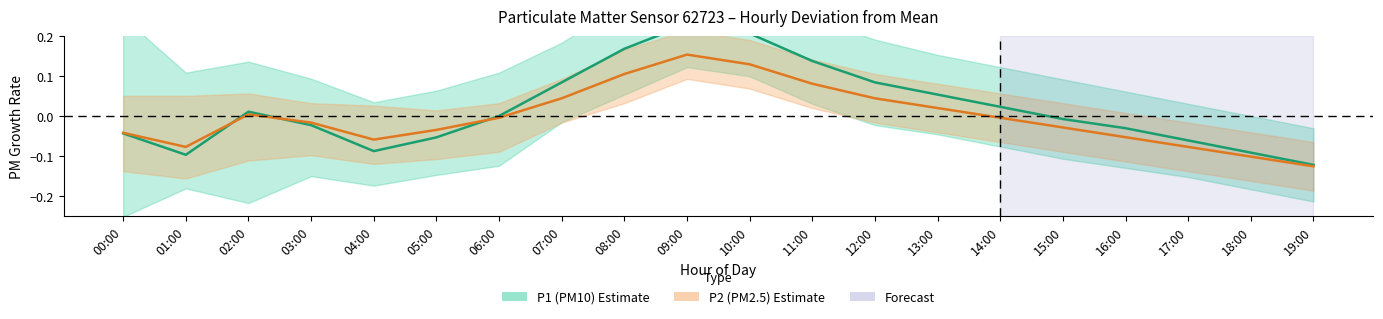

Between 05:00 and 00:00, which is larger?

00:00